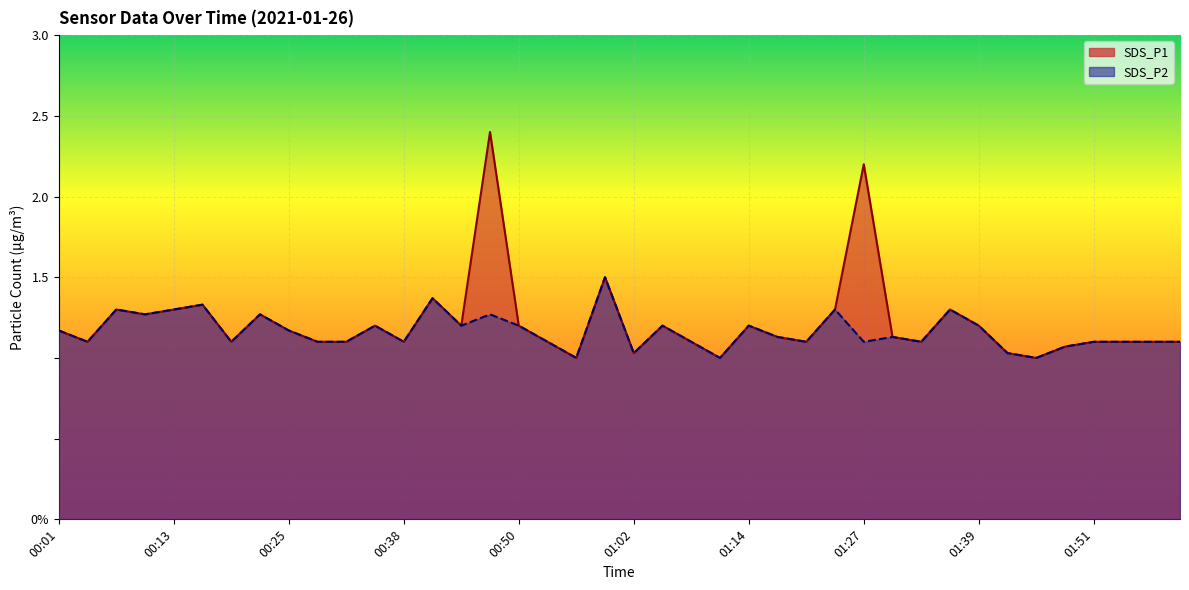

Which series has the largest range (max minus min)?

SDS_P1